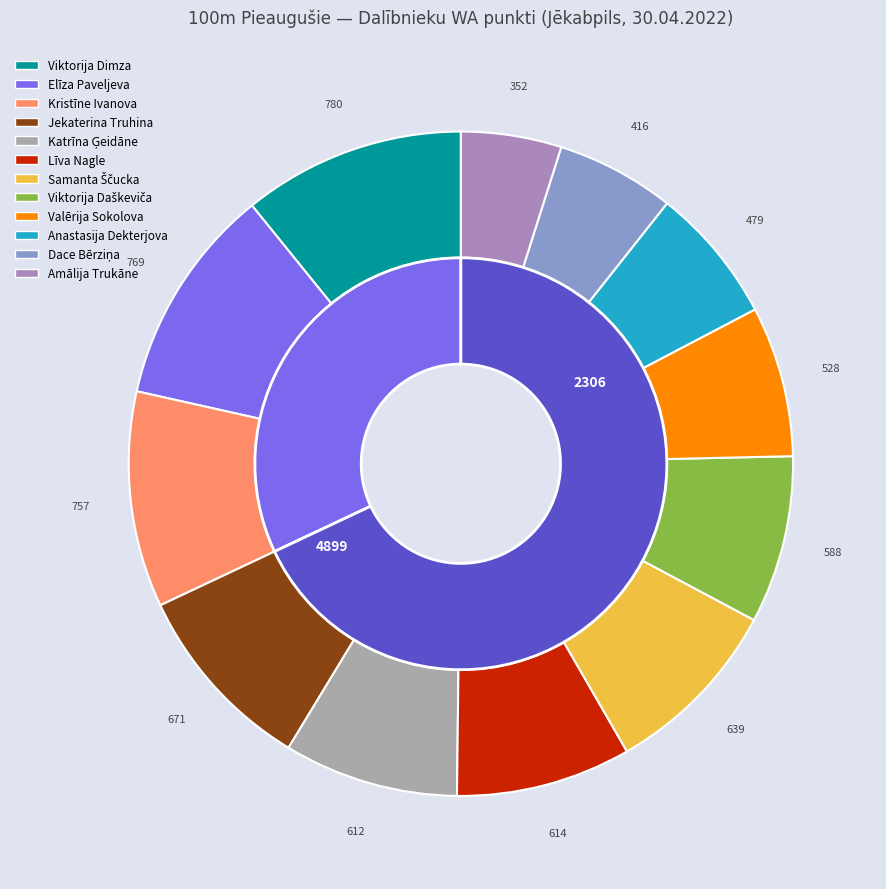

To the nearest percent, what portion does Elīza Paveljeva represent?

11%